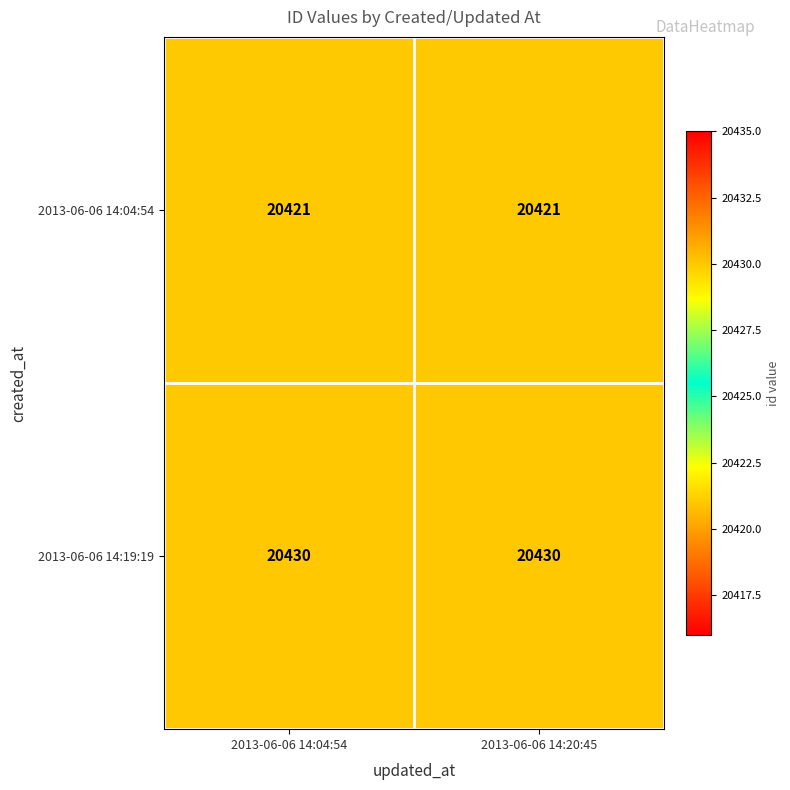

What is the approximate value of 2013-06-06 14:19:19 at 2013-06-06 14:04:54?

20430